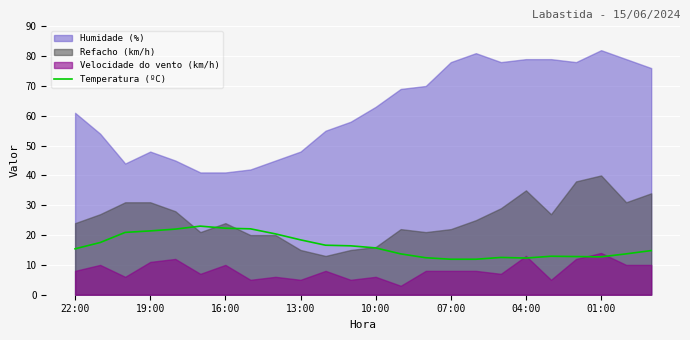

True or false: Temperatura (ºC) has a value of 11.9 at 07:00.

True